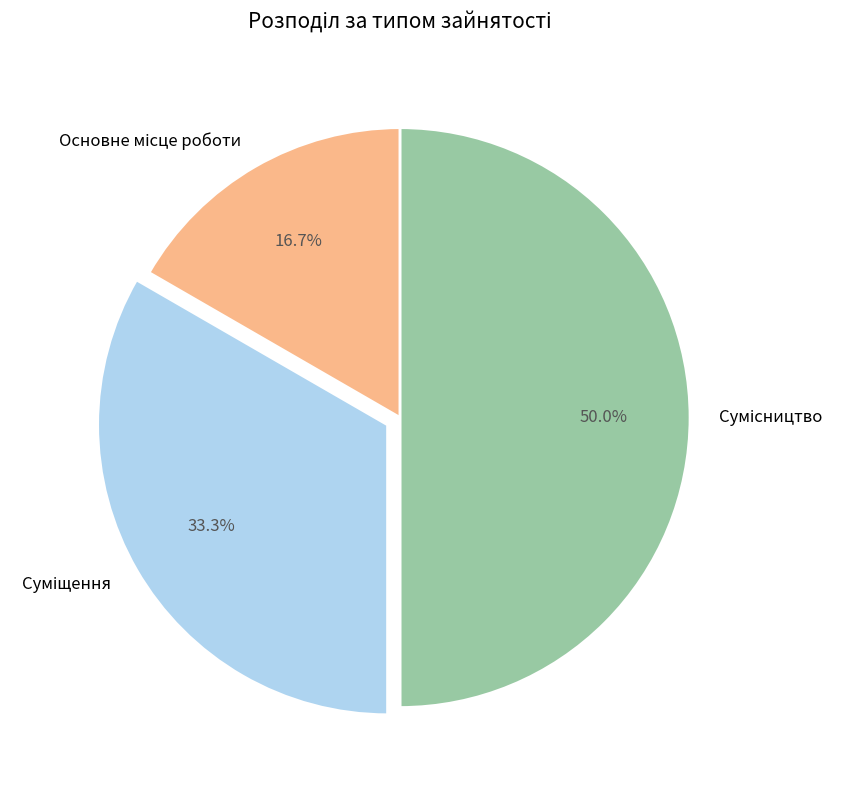

To the nearest percent, what is the difference between the Основне місце роботи and Сумісництво slice percentages?

33%